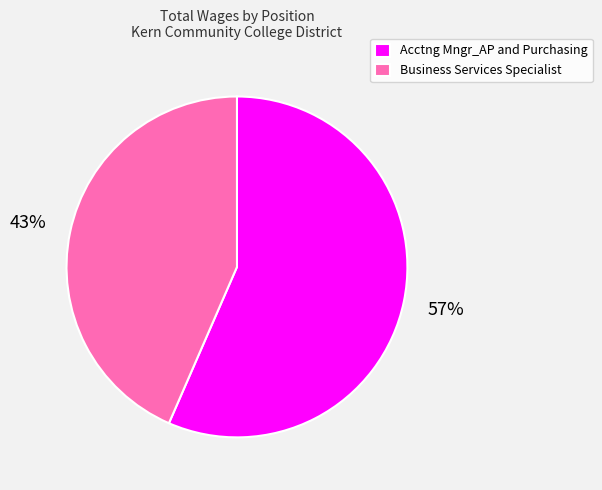

How many slices are in this pie chart?

2